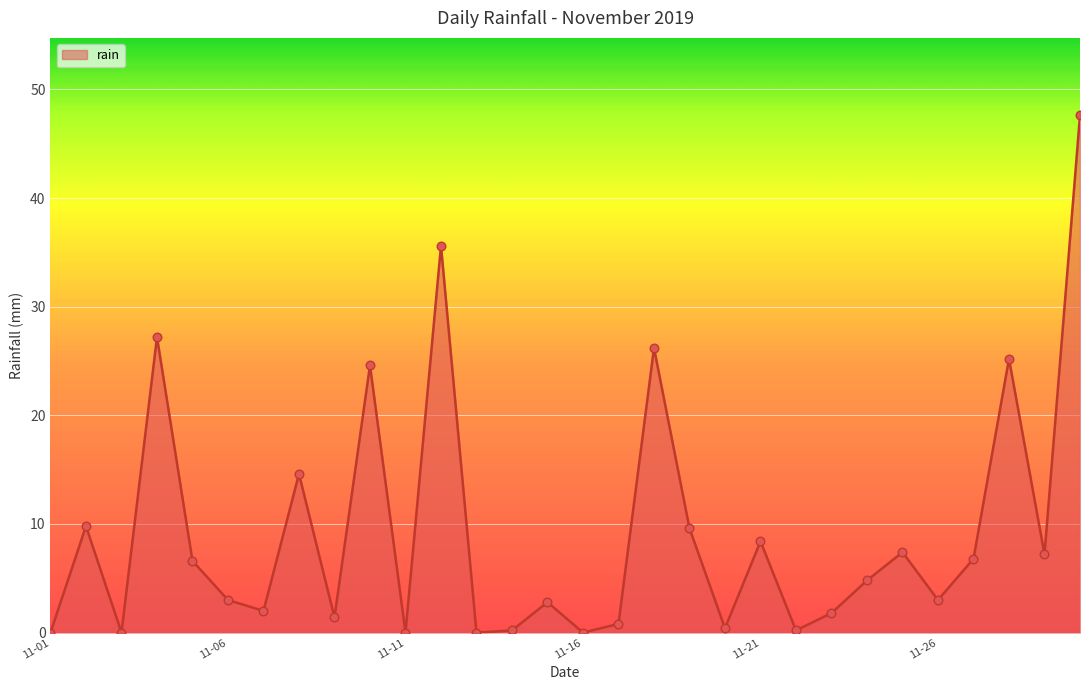

What is the maximum value shown in the chart?

47.6